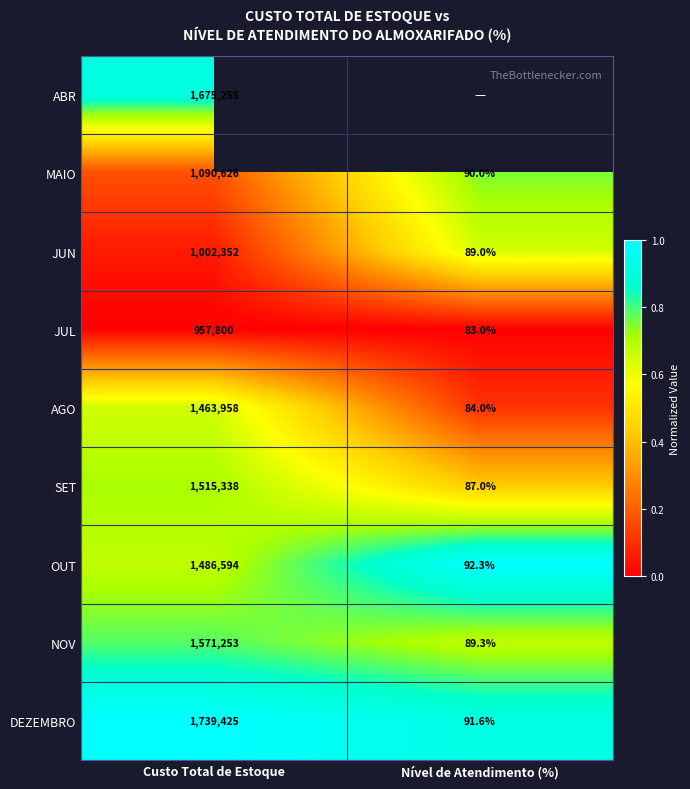

Rank the categories by JUL value from highest to lowest.

Custo Total de Estoque, Nível de Atendimento (%)